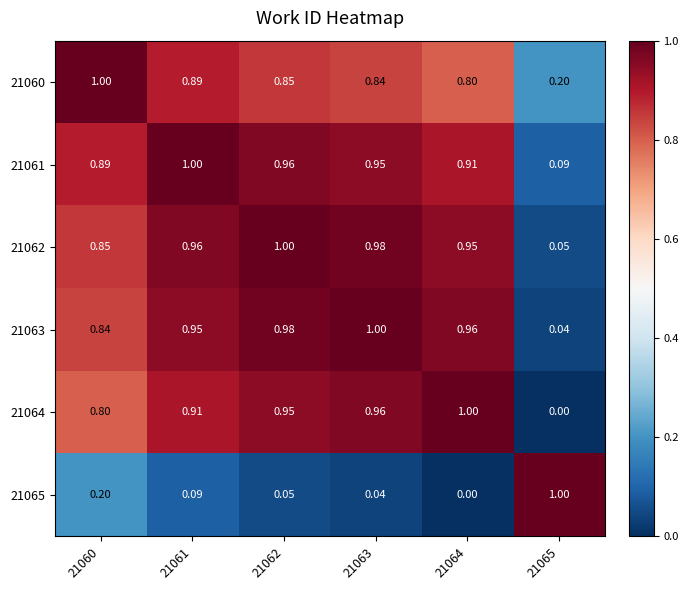

Which label corresponds to the largest value in the chart?

21060